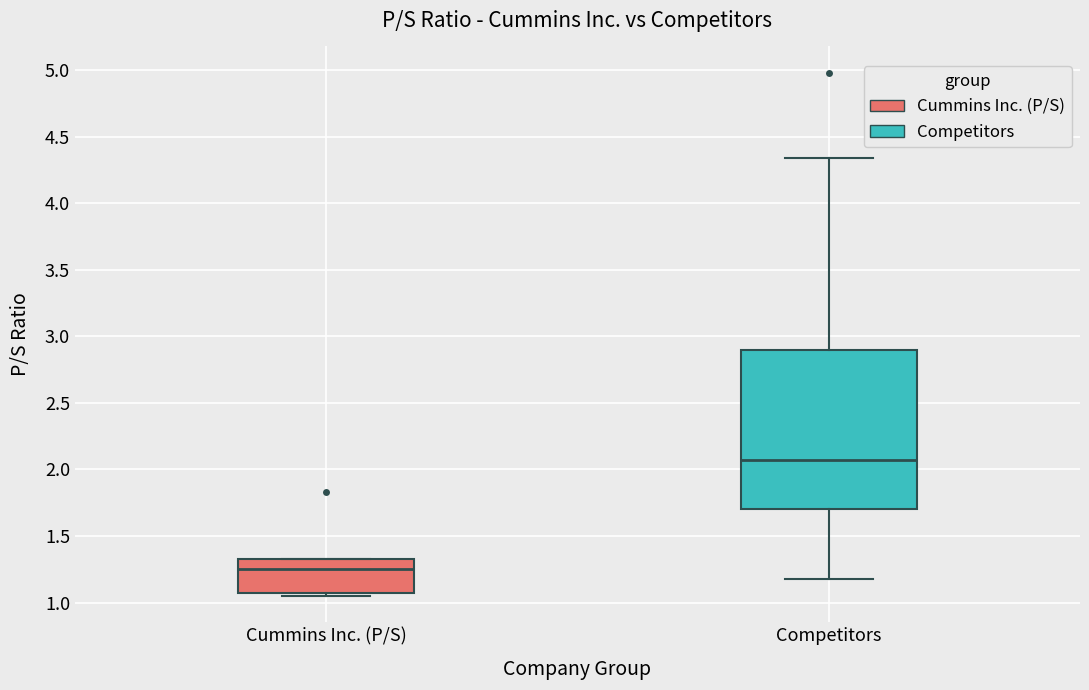

Reading left to right, read every box against the y-axis: the position of its median line, the range the box covers, and the ends of its whiskers. The values are not printed on the chart, so give them approximately, as read against the axis.

Cummins Inc. (P/S): median 1.25, box 1.05 to 1.35, whiskers 1.05 (just below the box's lower edge) to 1.35
Competitors: median 2.05, box 1.70 to 2.90, whiskers 1.20 to 4.35